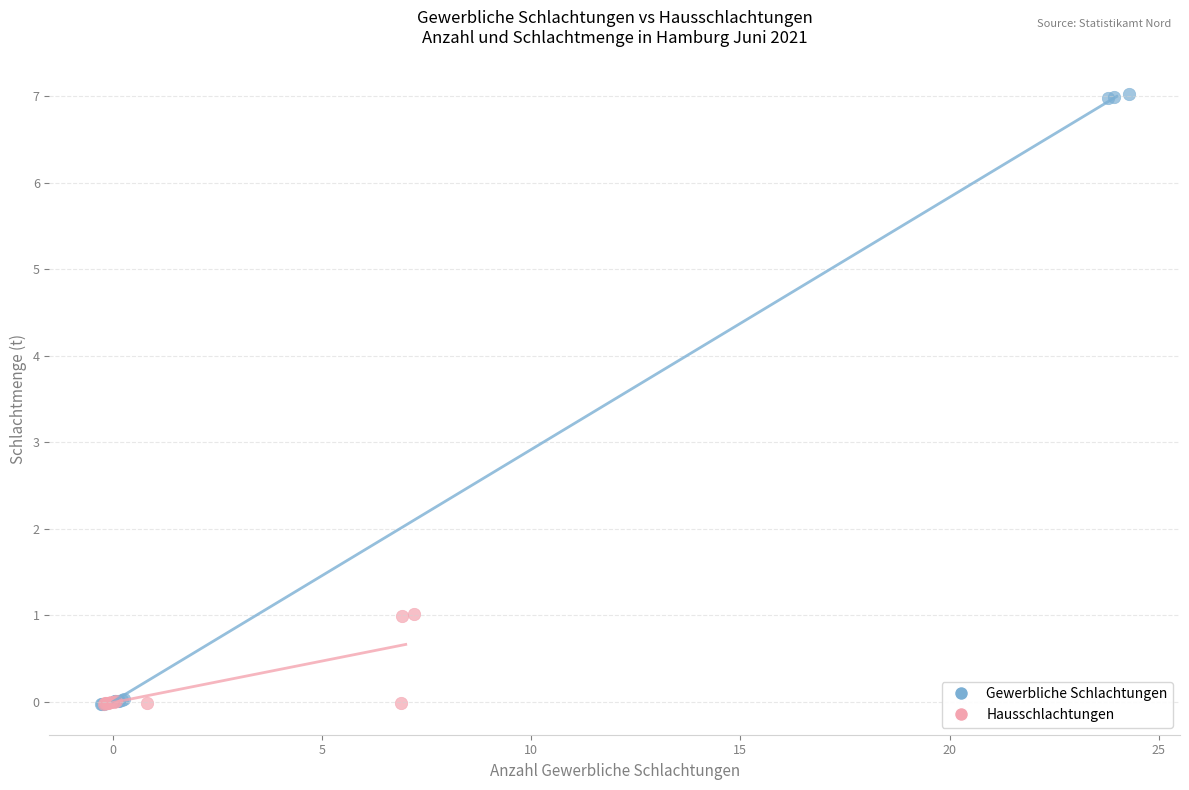

Which series reaches the maximum Y coordinate?

Gewerbliche Schlachtungen